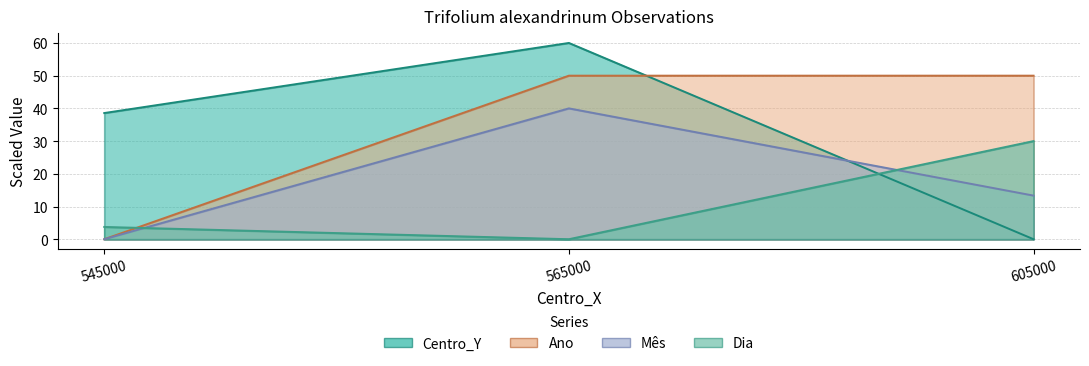

How many values in the Centro_Y series exceed 38?

2